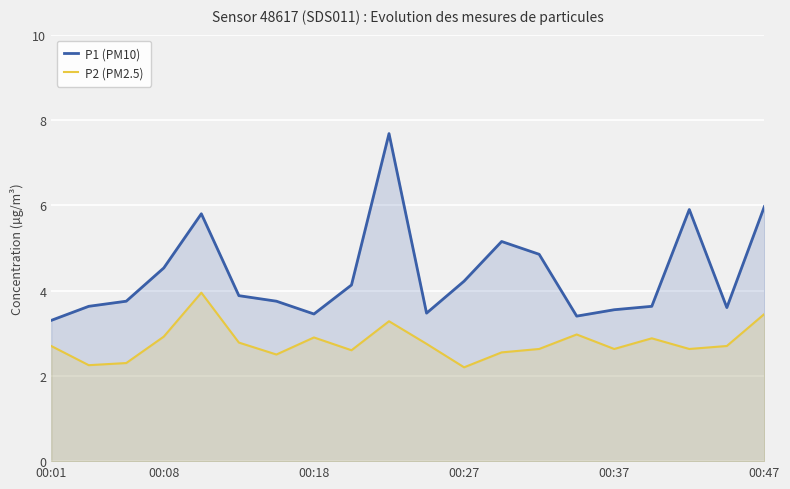

What is the maximum value shown in the chart?

7.7